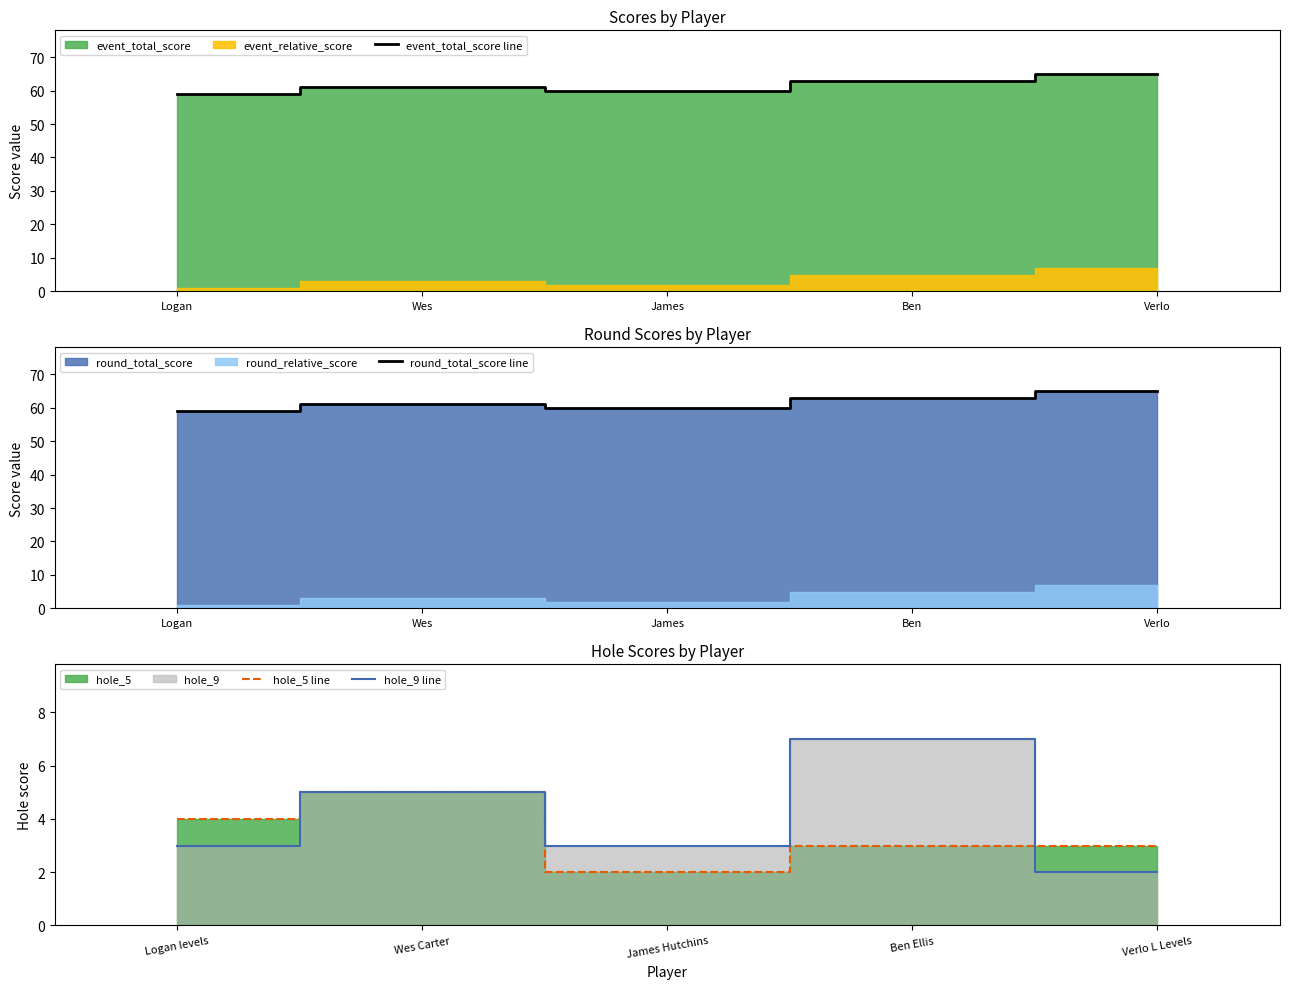

How many lines are shown in the chart?

4